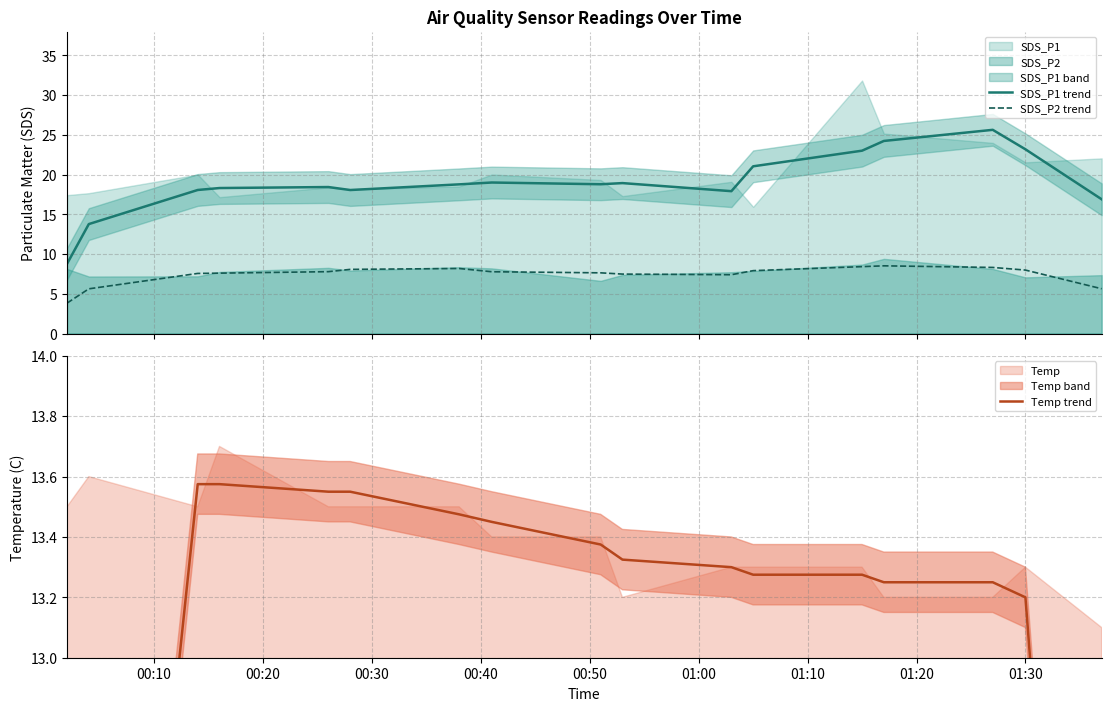

True or false: SDS_P1 trend and SDS_P2 trend cross at least once.

False